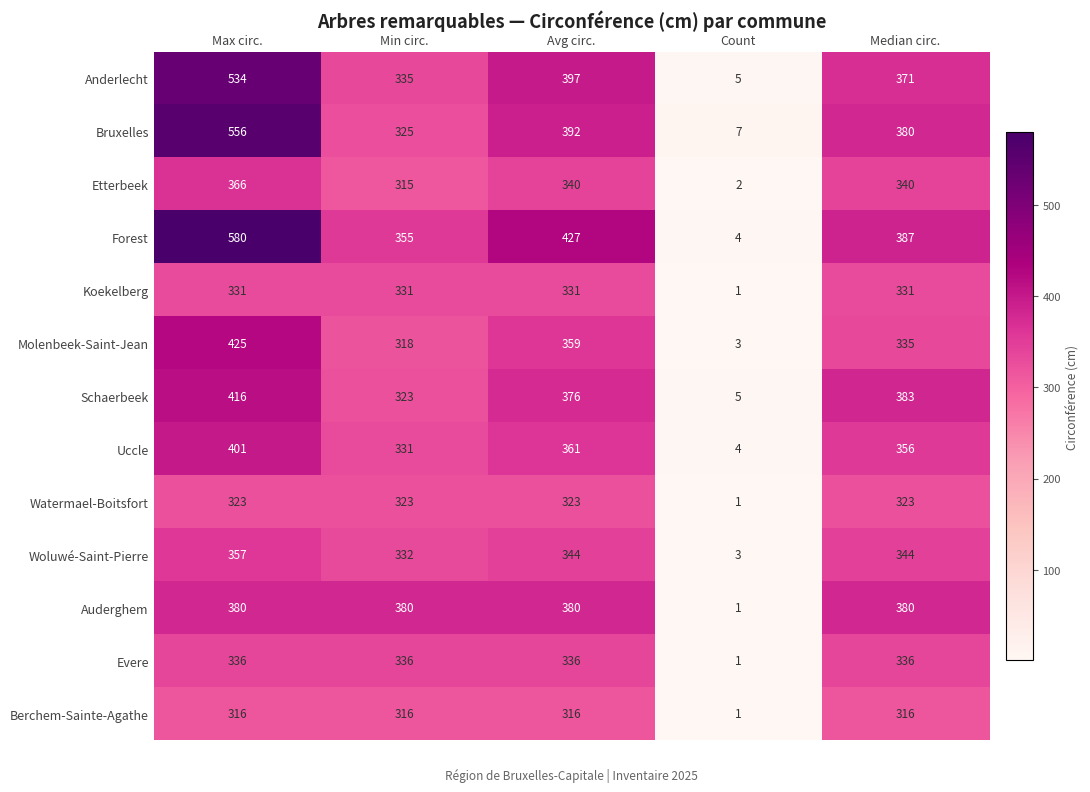

How many data points in Anderlecht are less than 371?

2